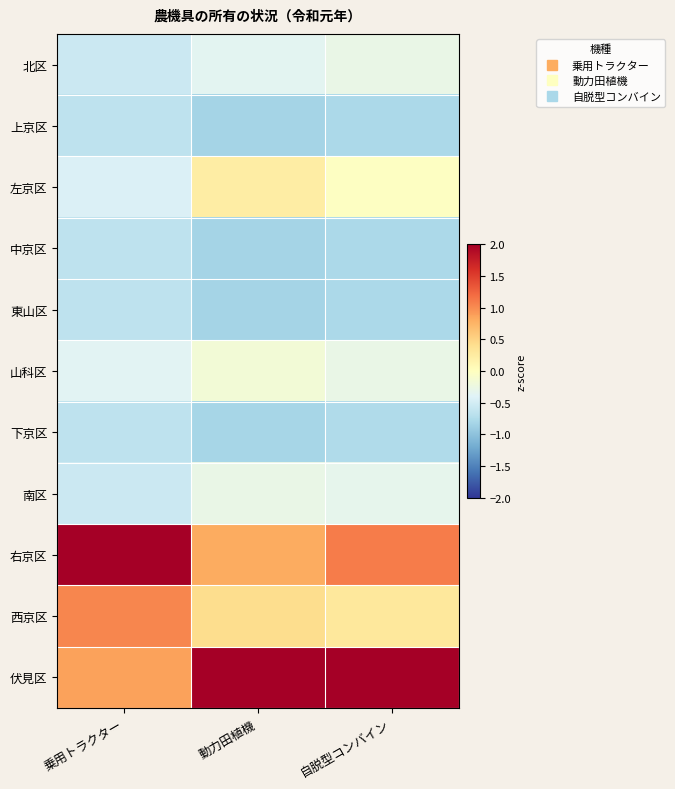

List the series in order of their peak value, highest first.

伏見区, 右京区, 西京区, 左京区, 山科区, 南区, 北区, 上京区, 中京区, 東山区, 下京区